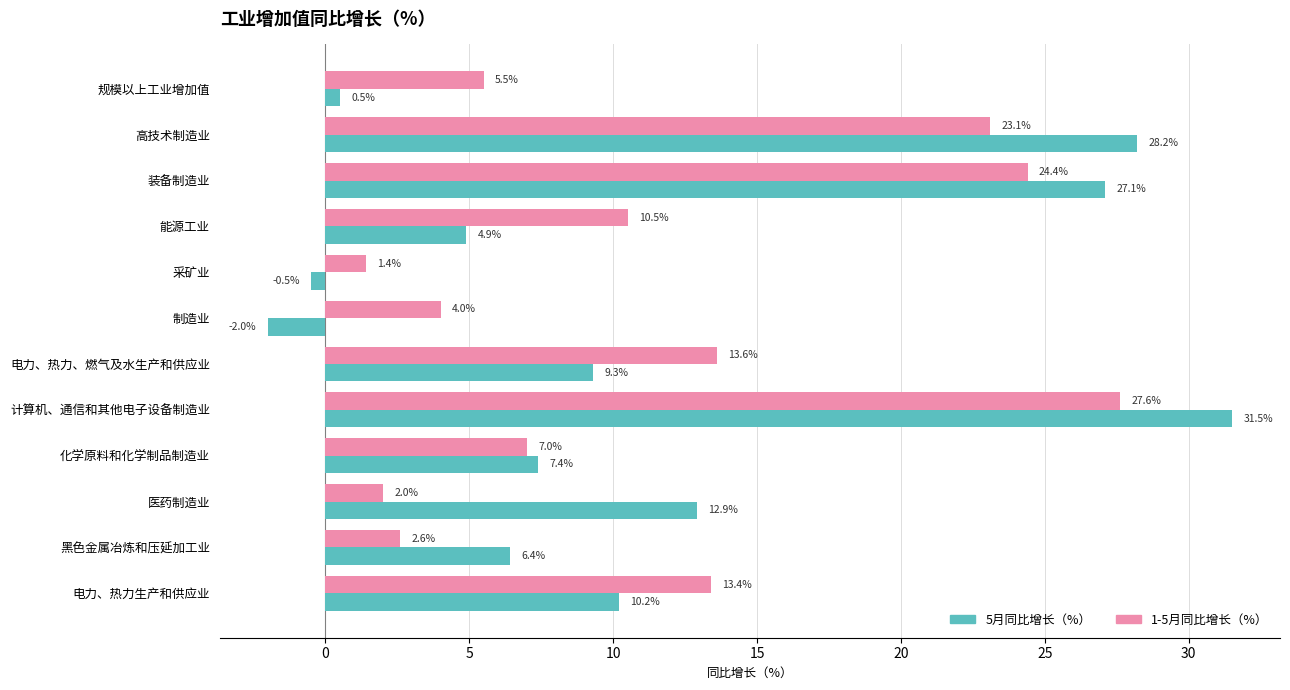

Which series has the widest spread of values?

5月同比增长（%）